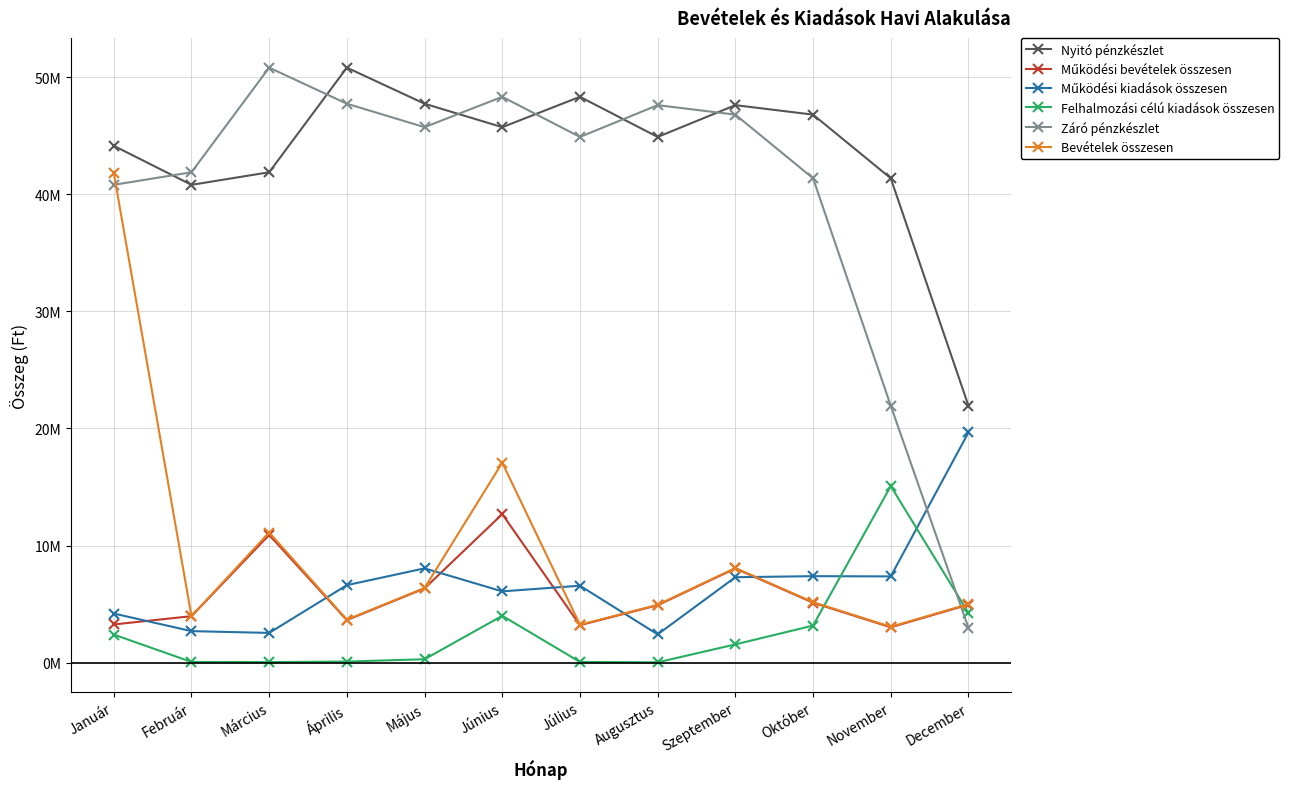

Which series changed the most between Január and December?

Záró pénzkészlet